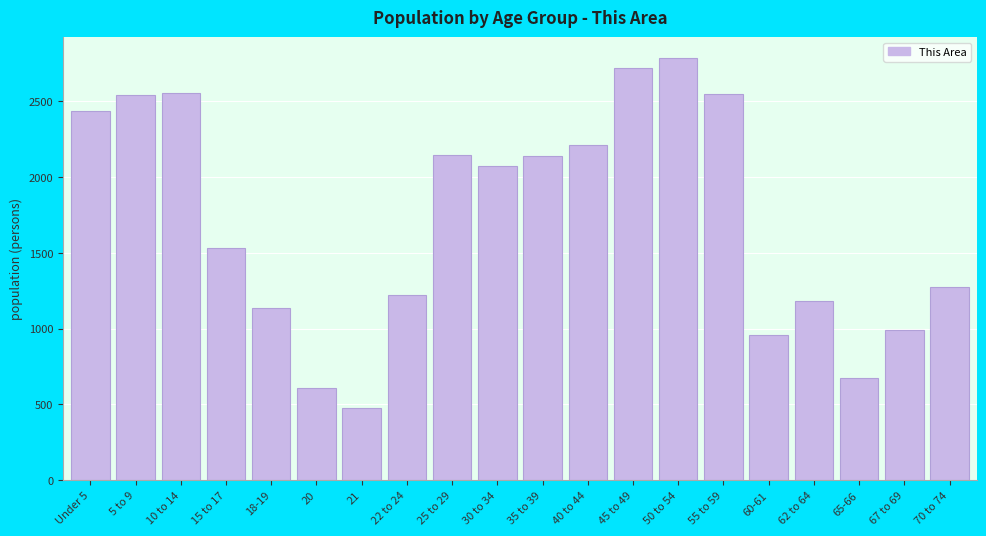

What is the smallest value displayed?

480